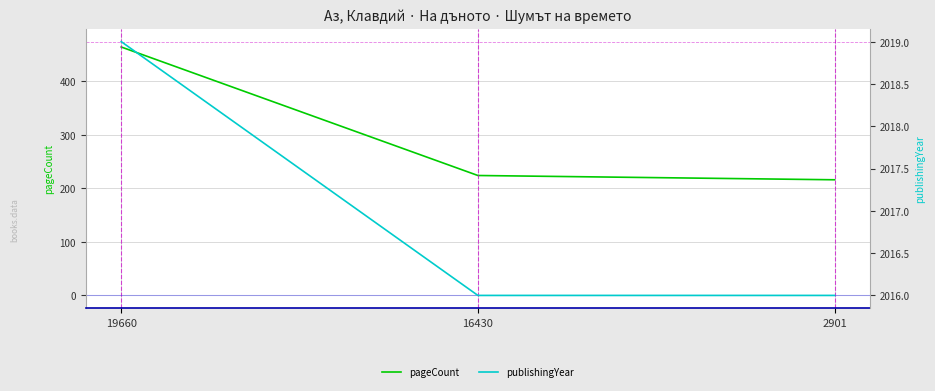

Does the chart display data point markers on the line(s)?

No